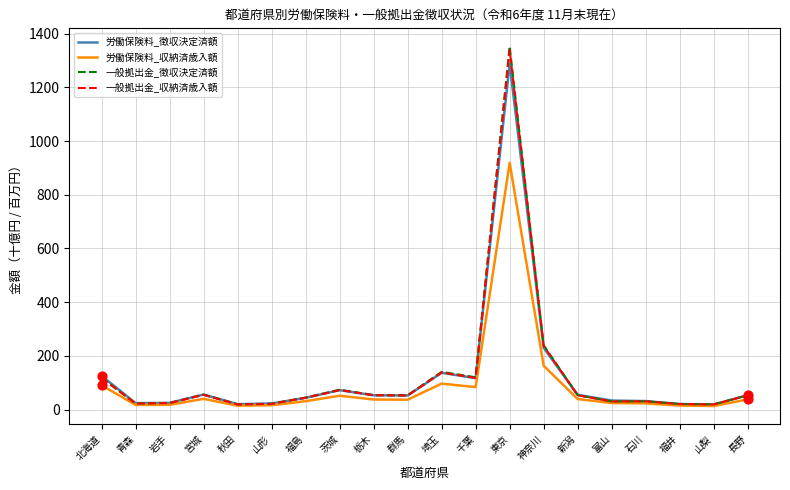

What is the total value across all series at 山形?

82.9